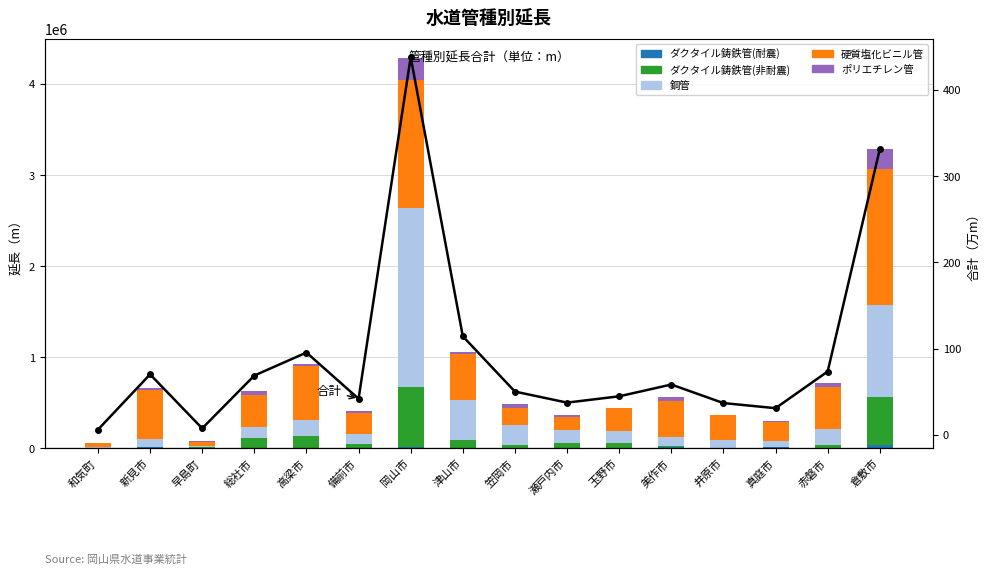

What are all the series names shown in the legend?

ダクタイル鋳鉄管(耐震), ダクタイル鋳鉄管(非耐震), 鋼管, 硬質塩化ビニル管, ポリエチレン管, 合計(万m)